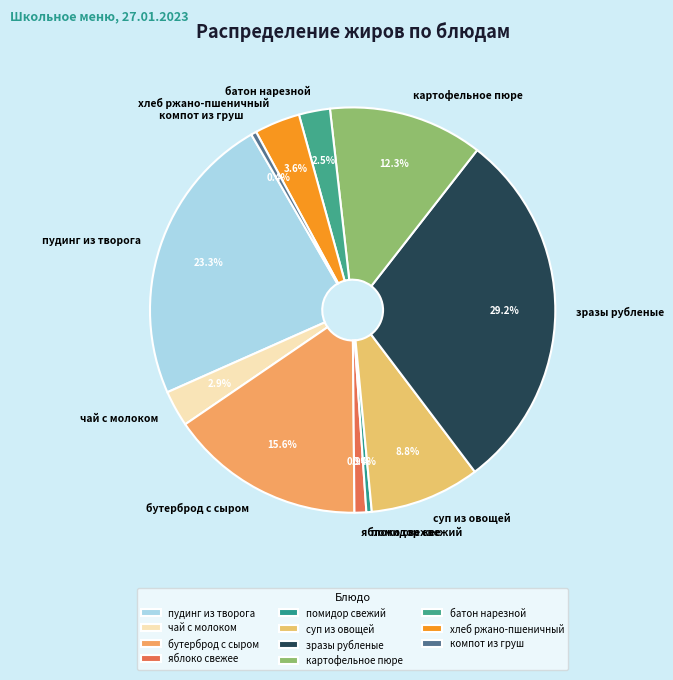

Do картофельное пюре and чай с молоком together represent more than half of the pie?

No